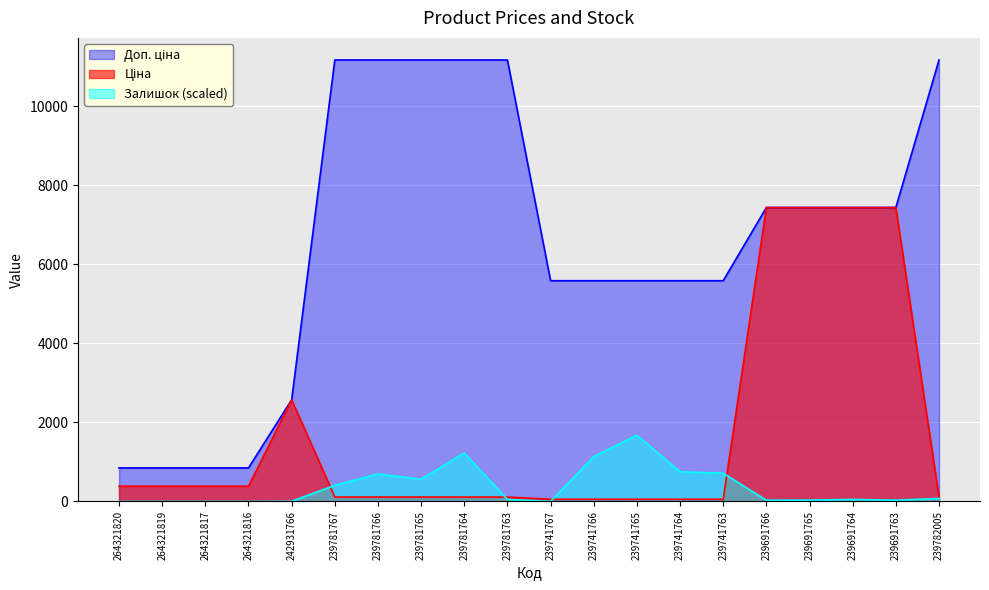

Reading right to left, transcribe all the data shown in this chart.

Ціна: 111.7	7436.2	7436.2	7436.2	7436.2	55.9	55.9	55.9	55.9	55.9	111.7	111.7	111.7	111.7	111.7	2572.0	386.9	386.9	386.9	386.9
Доп. ціна: 11169.0	7436.2	7436.2	7436.2	7436.2	5585.0	5585.0	5585.0	5585.0	5585.0	11169.0	11169.0	11169.0	11169.0	11169.0	2572.0	849.0	849.0	849.0	849.0
Залишок: 77.1	32.0	50.8	33.8	32.0	714.5	752.1	1675.3	1135.7	3.8	52.6	1227.8	562.2	695.7	408.0	5.6	0.0	0.0	0.0	0.0